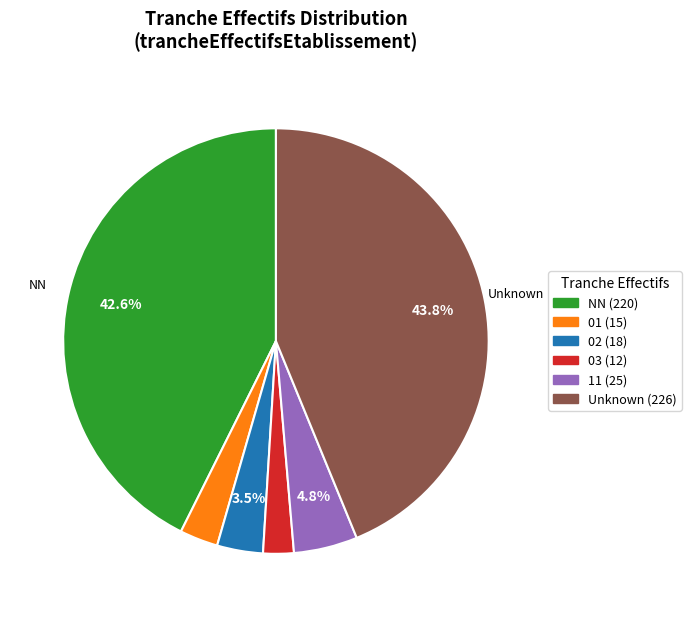

Count the number of slices in the pie.

6